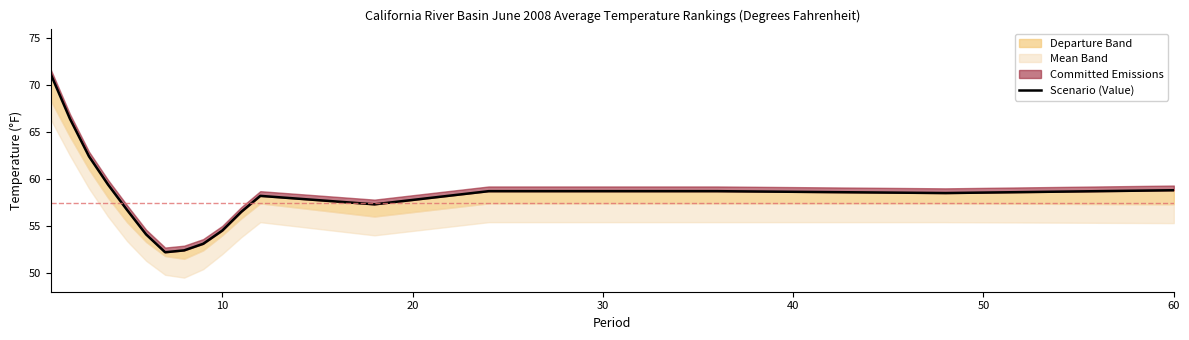

What is the value of the 2nd point from the left?

66.4